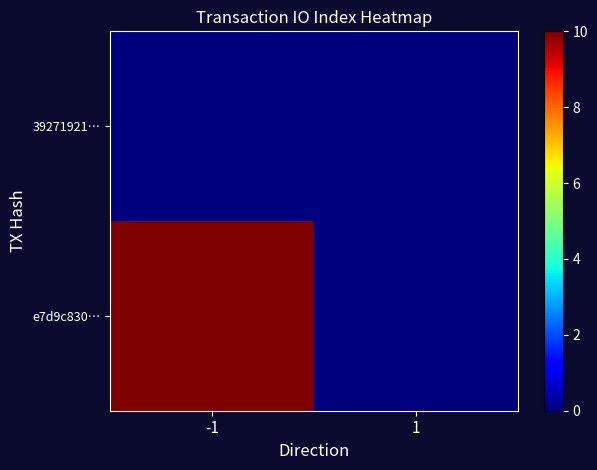

Reading right to left, transcribe all the data shown in this chart.

39271921…: 1=0	-1=0
e7d9c830…: 1=0	-1=10